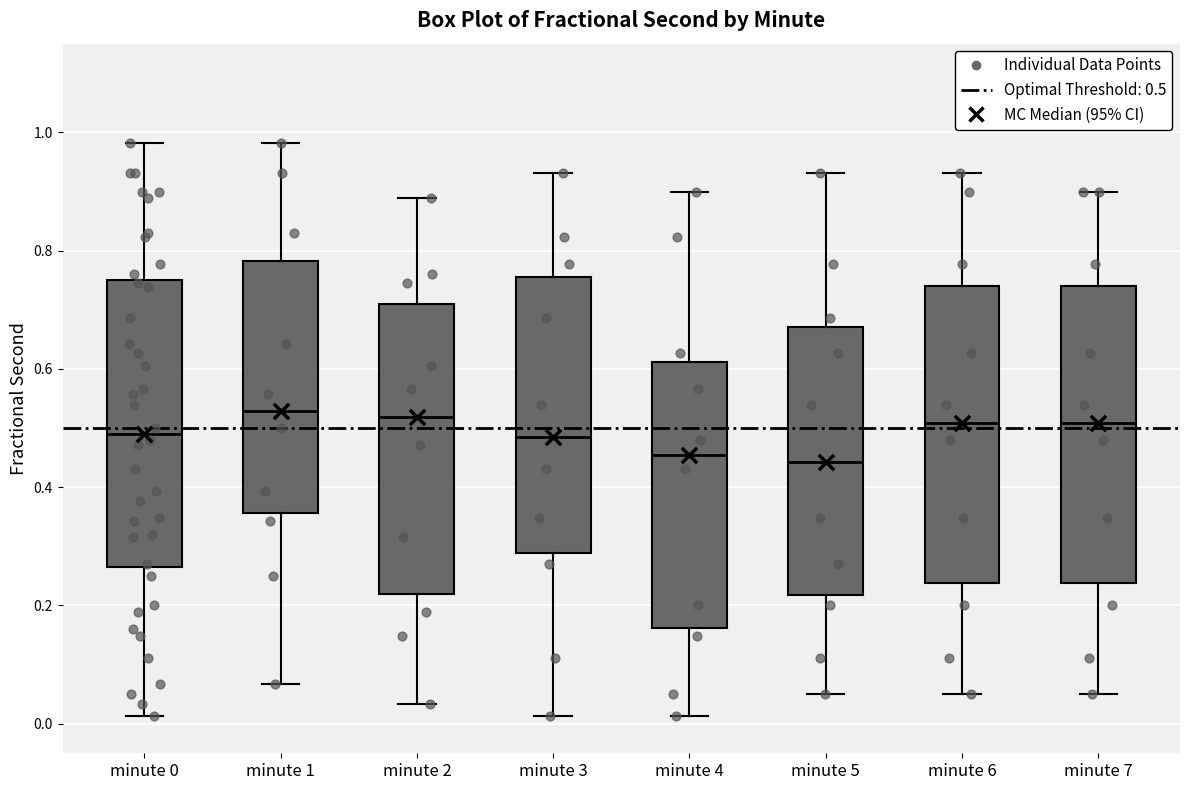

Where is the lower edge of the box for minute 0 on the y-axis? The values are not printed on the chart, so give them approximately, as read against the axis.

0.26